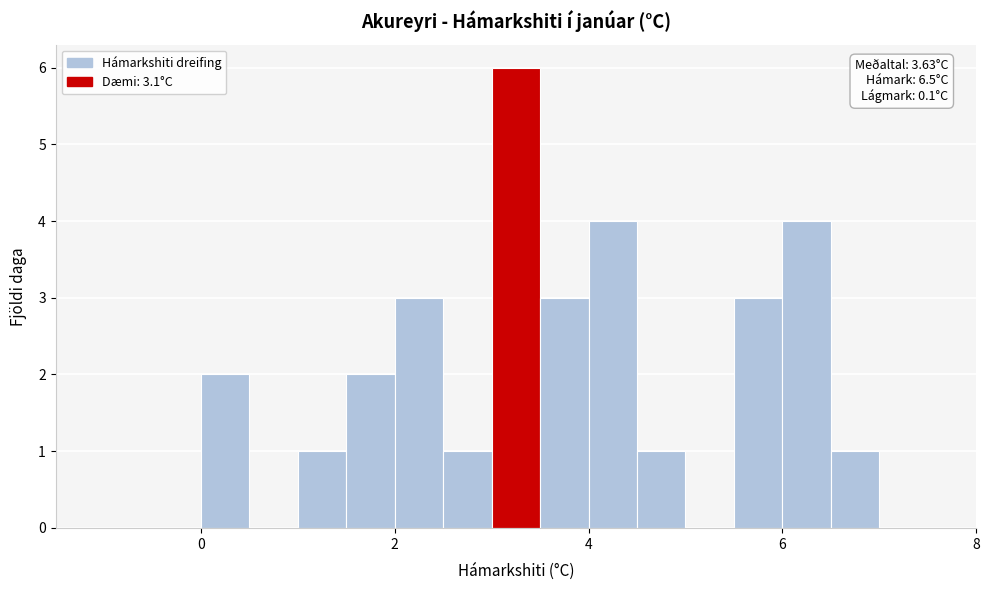

Read against the x-axis, roughly where is the centre of the tallest bar?

3.2